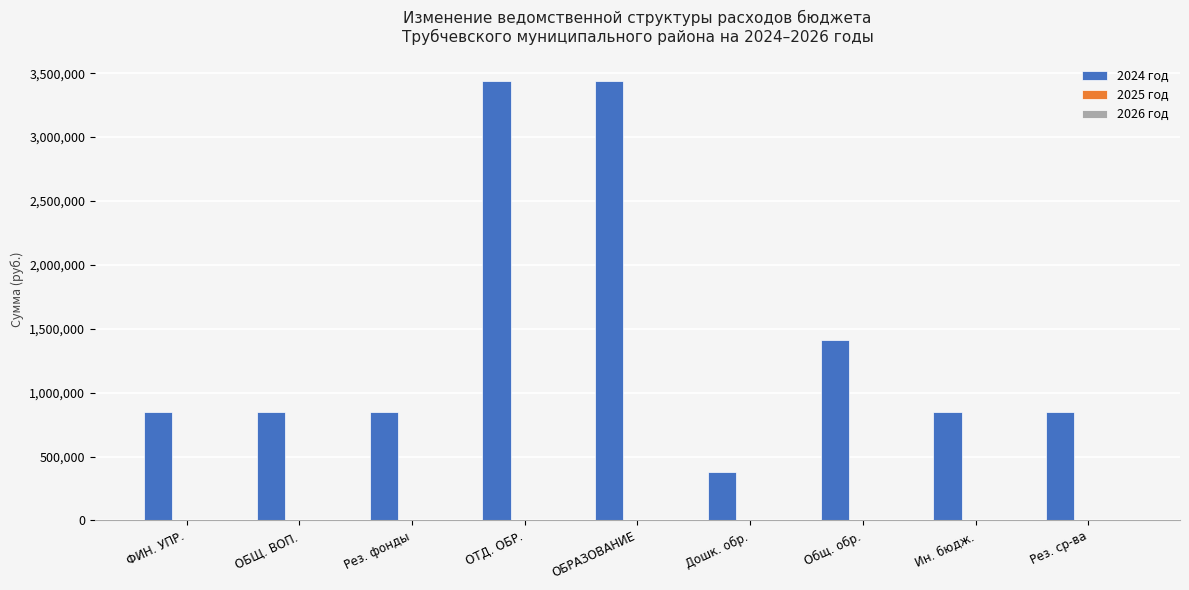

How many series are shown in this chart?

1